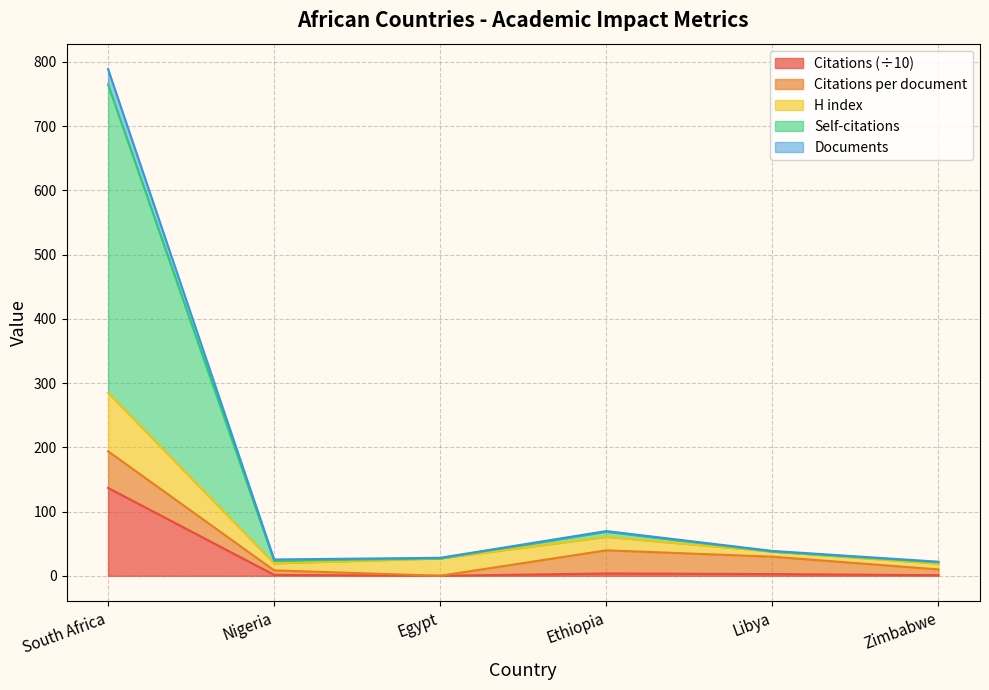

True or false: Citations (÷10) has a value of 136.8 at South Africa.

True